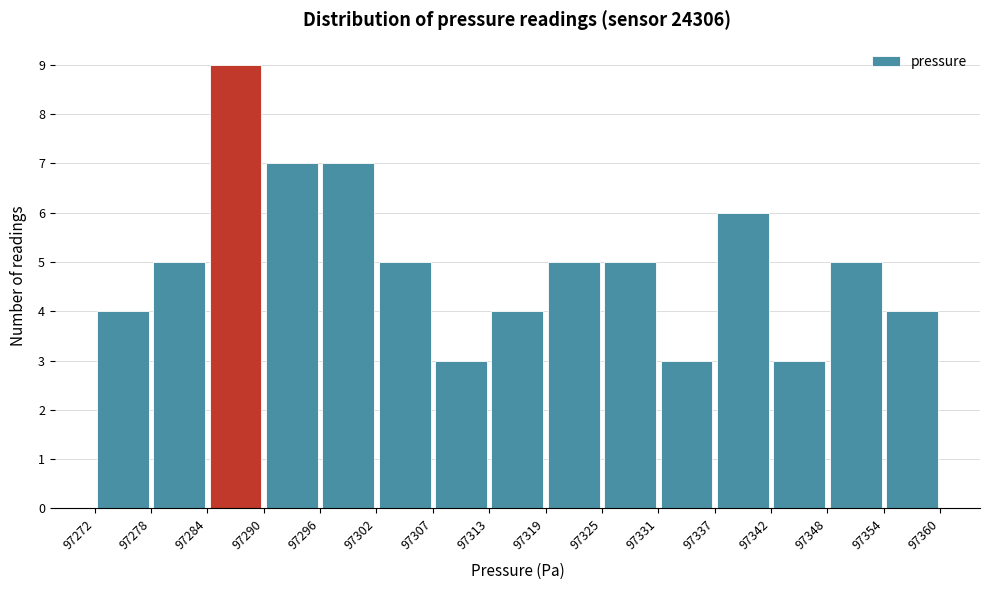

Reading left to right, transcribe this chart: for each bar, give the range it covers on the x-axis and its height. The values are not printed on the chart, so give them approximately, as read against the axis.

97272 to 97278: 4
97278 to 97284: 5
97284 to 97290: 9
97290 to 97296: 7
97296 to 97302: 7
97302 to 97307: 5
97307 to 97313: 3
97313 to 97319: 4
97319 to 97325: 5
97325 to 97331: 5
97331 to 97337: 3
97337 to 97342: 6
97342 to 97348: 3
97348 to 97354: 5
97354 to 97360: 4